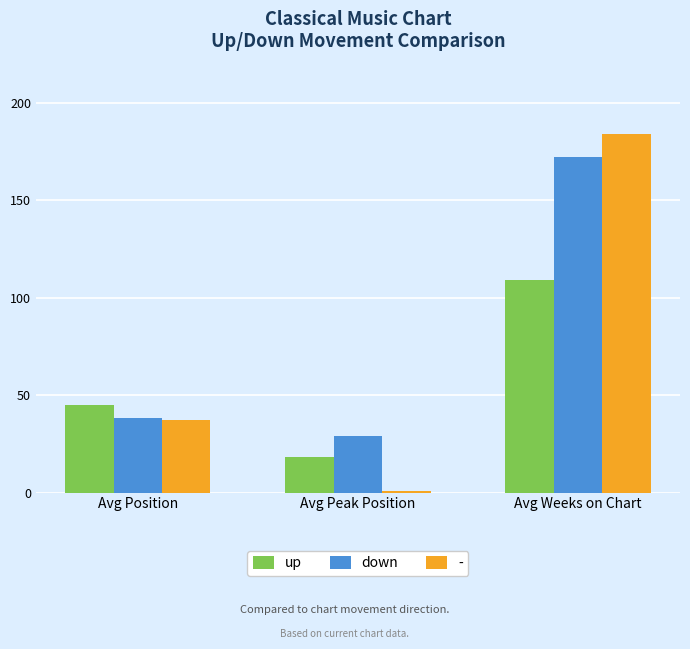

List the labels in order of down value, smallest first.

Avg Peak Position, Avg Position, Avg Weeks on Chart